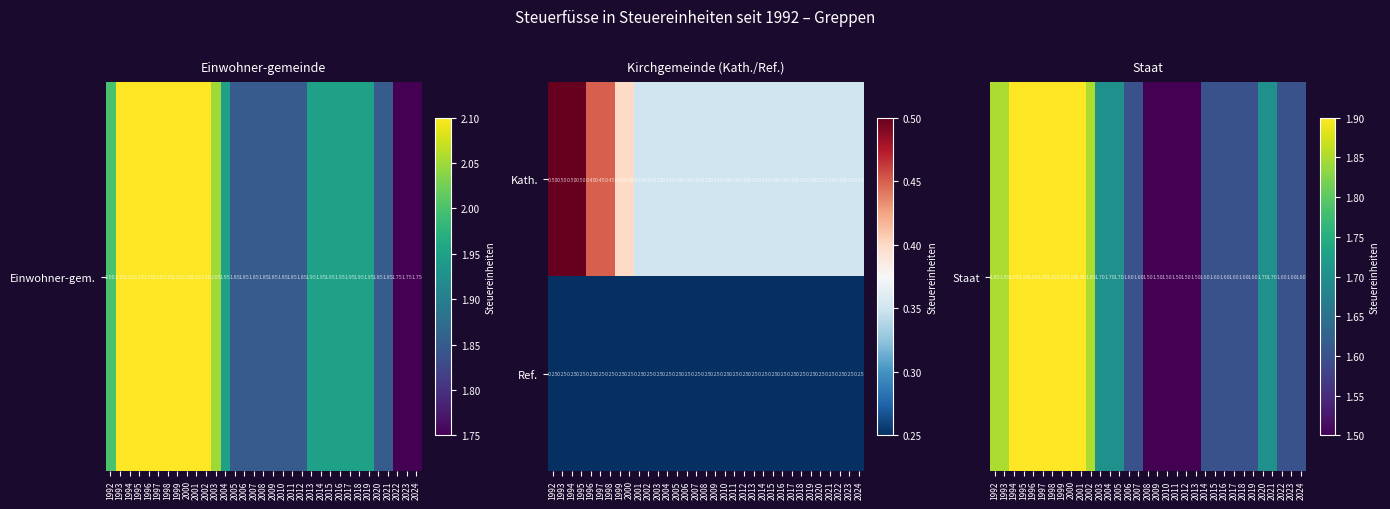

Which series has the largest total across all categories?

Kath.